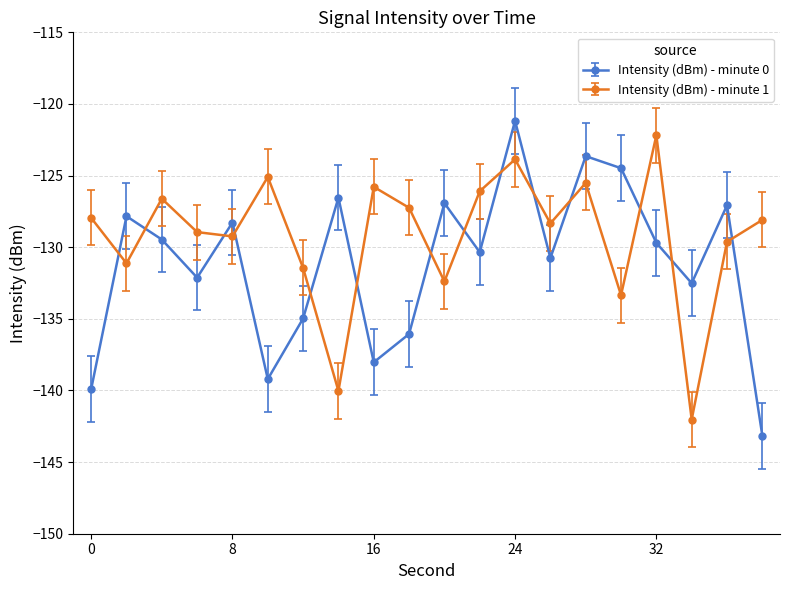

What is the value of the Intensity (dBm) - minute 0 point at the 2nd from the left?

-127.8